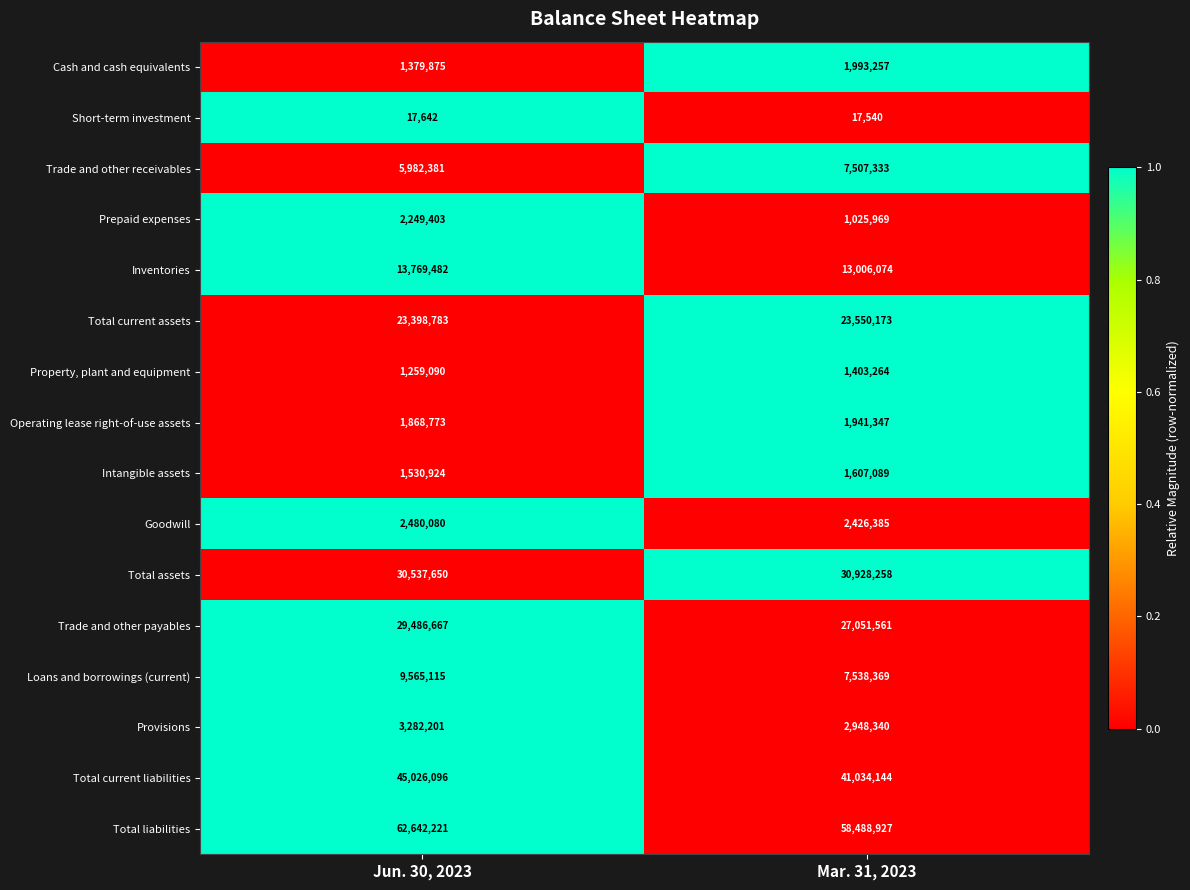

What is the lowest value of the Trade and other payables series?

27051561